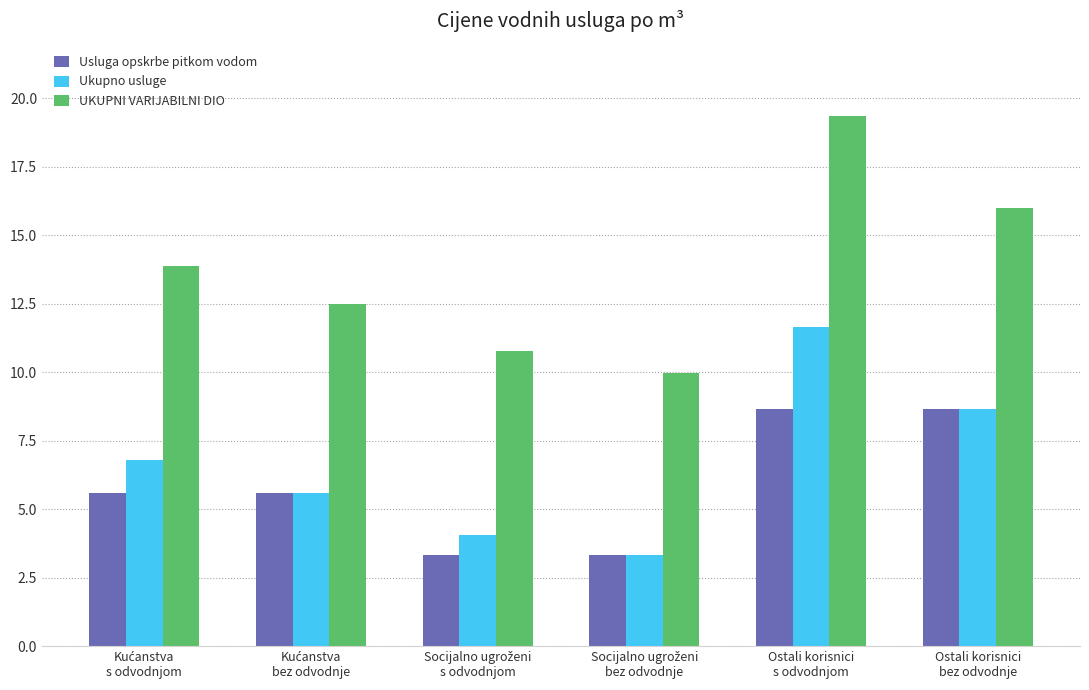

What is the value of the Usluga opskrbe pitkom vodom bar at the 5th from the left?

8.7